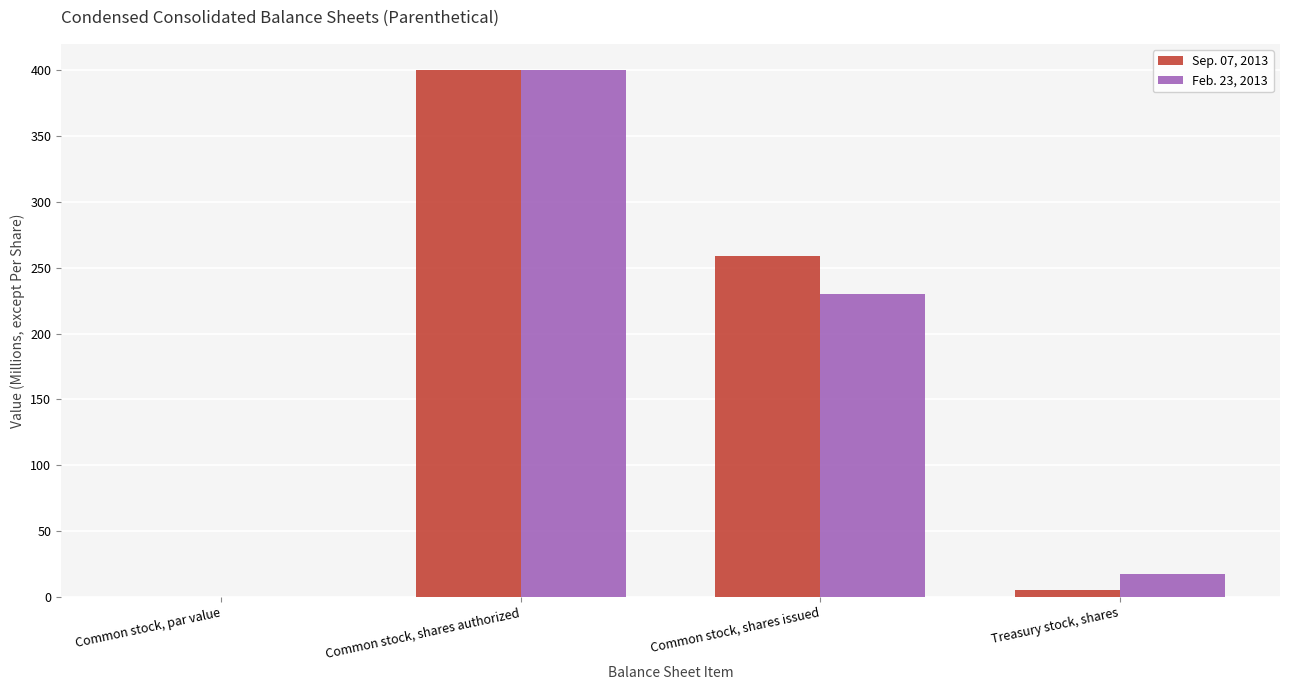

At which category is the sum across all series the highest?

Common stock, shares authorized